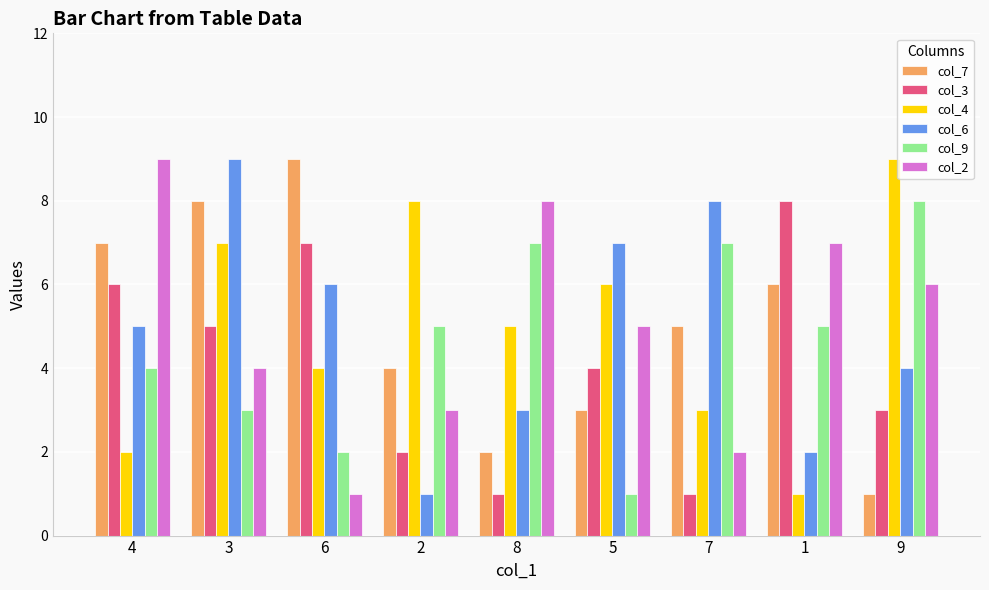

What is the total value across all series at 6?

29